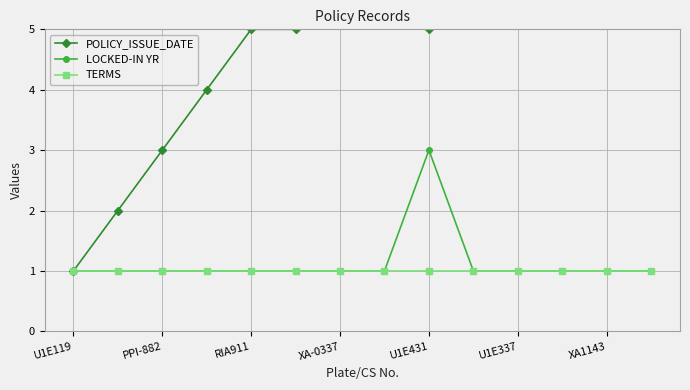

Which category has the lowest value across all series?

U1E119